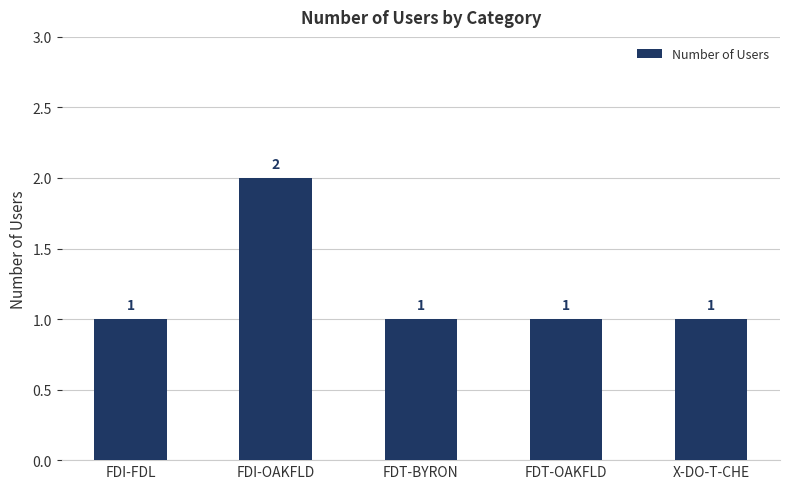

Does the chart contain stacked bars?

No